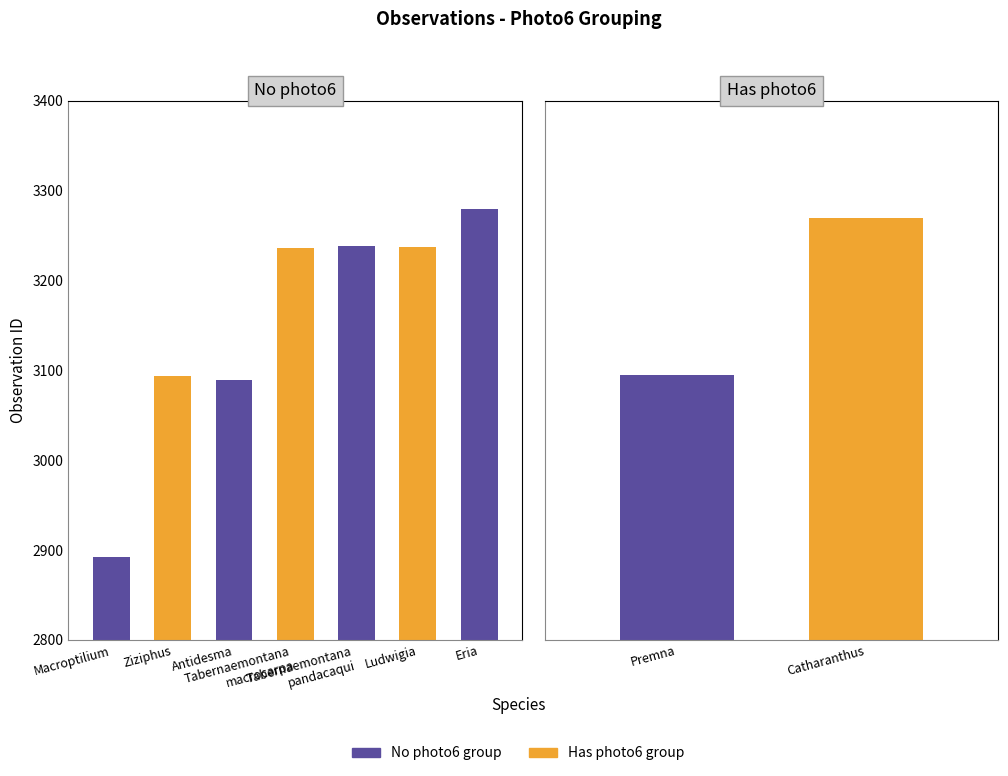

What value does the data have at Tabernaemontana macrocarpa, to the nearest 10?

3240